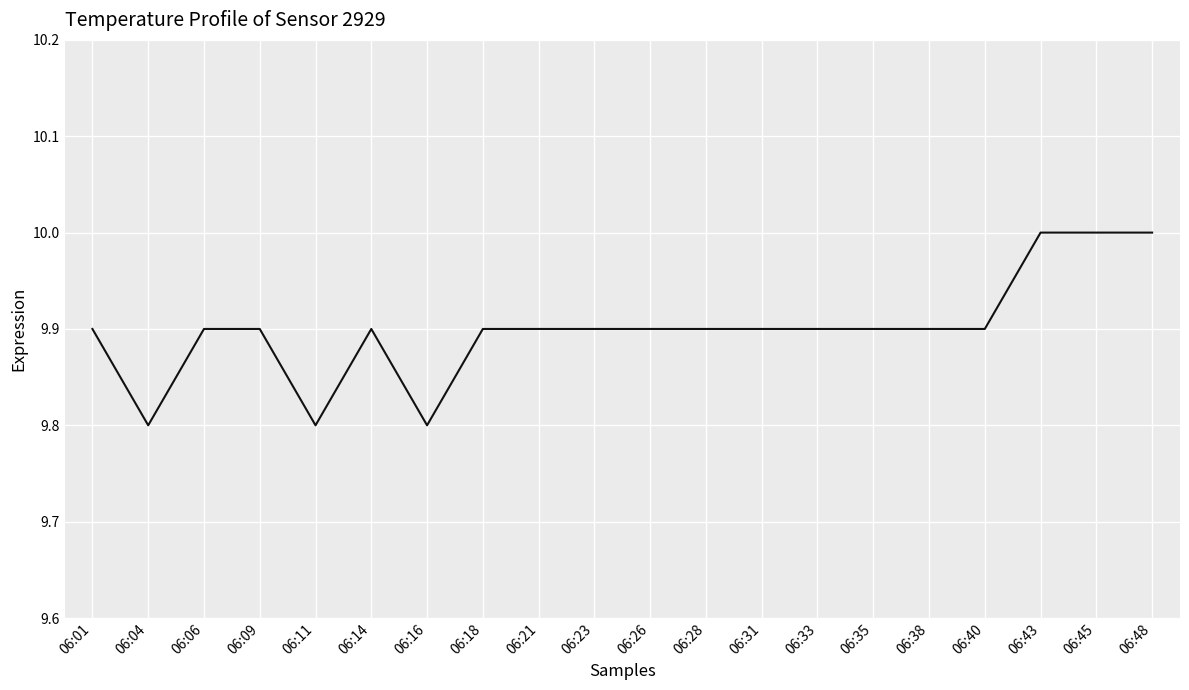

Is it true that the value at 06:38 is 14.8?

False